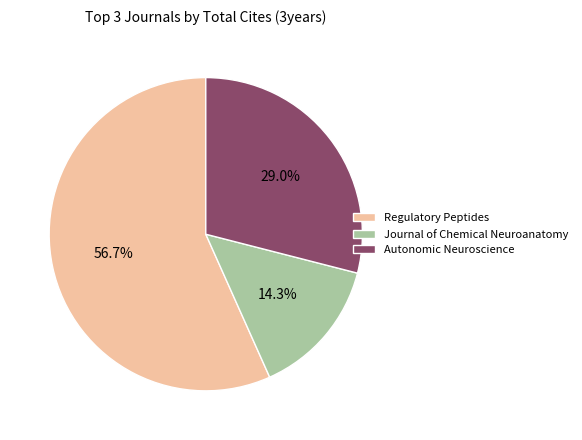

Rank the categories by value from highest to lowest.

Regulatory Peptides, Autonomic Neuroscience, Journal of Chemical Neuroanatomy